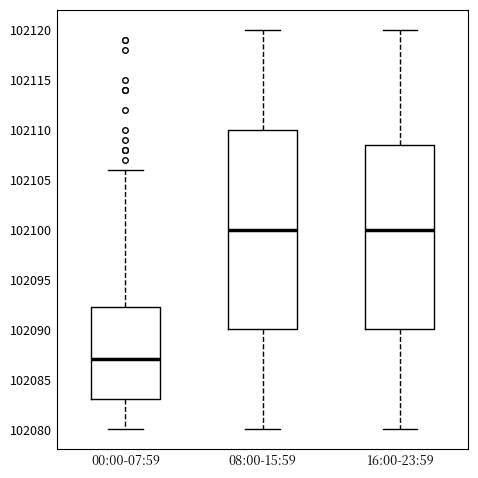

Reading left to right, transcribe this box plot: for each box, give where its median line is, the range the box spans, and where its two whiskers end, as read against the y-axis. The values are not printed on the chart, so give them approximately, as read against the axis.

00:00-07:59: median 102087.0, box 102083.0 to 102092.5, whiskers 102080.0 to 102106.0
08:00-15:59: median 102100.0, box 102090.0 to 102110.0, whiskers 102080.0 to 102120.0
16:00-23:59: median 102100.0, box 102090.0 to 102108.5, whiskers 102080.0 to 102120.0